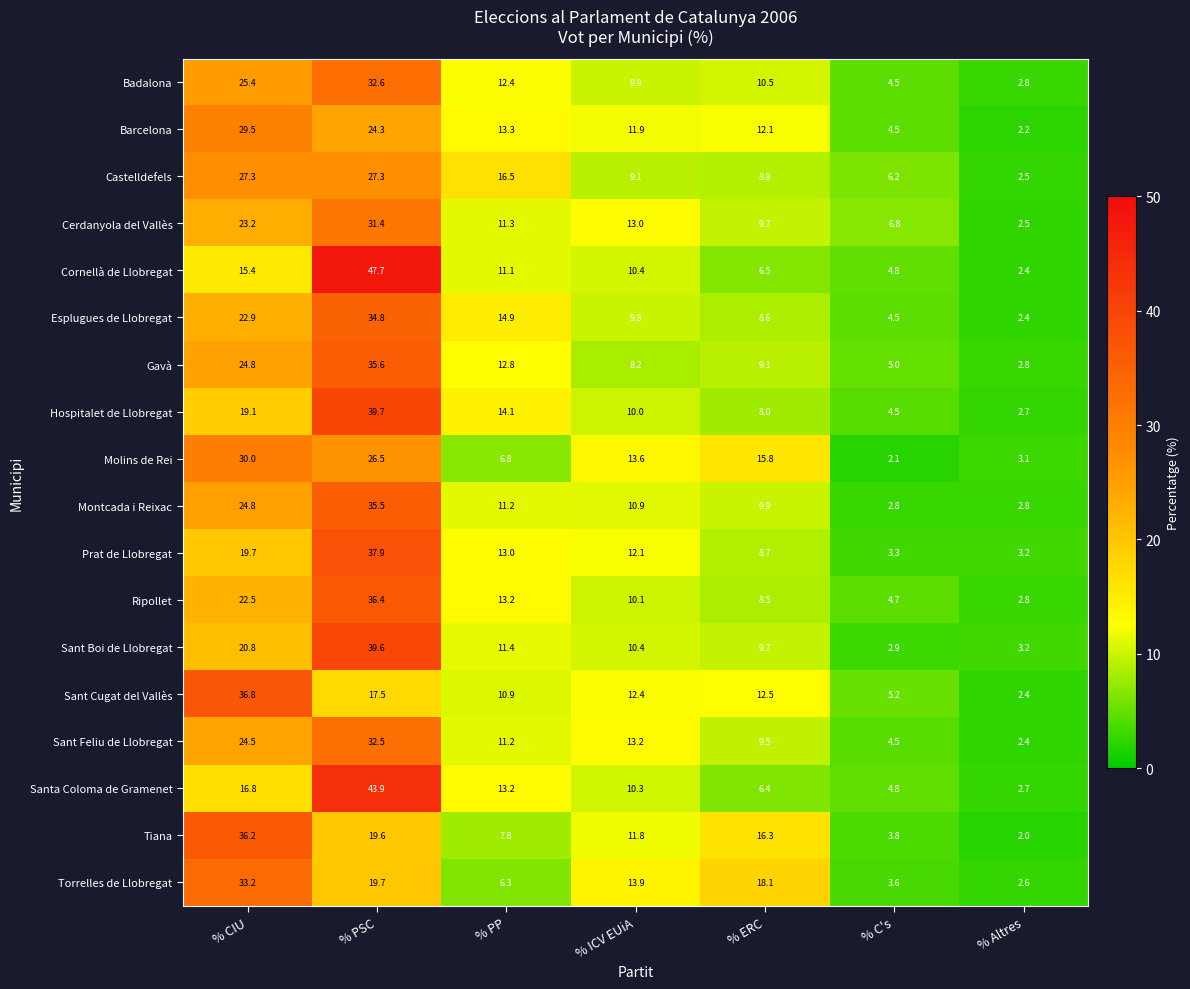

List the series in order of their peak value, highest first.

Cornellà de Llobregat, Santa Coloma de Gramenet, Hospitalet de Llobregat, Sant Boi de Llobregat, Prat de Llobregat, Sant Cugat del Vallès, Ripollet, Tiana, Gavà, Montcada i Reixac, Esplugues de Llobregat, Torrelles de Llobregat, Badalona, Sant Feliu de Llobregat, Cerdanyola del Vallès, Molins de Rei, Barcelona, Castelldefels